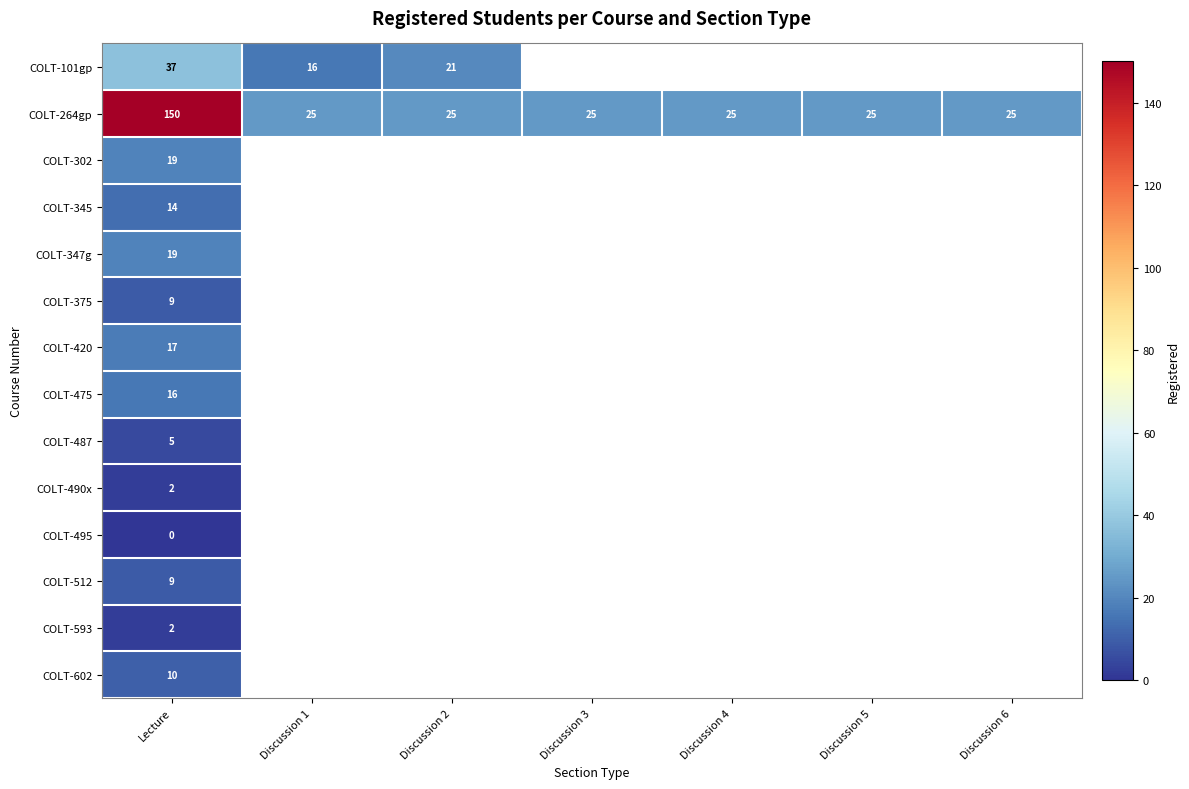

Between Discussion 5 and Discussion 3, which is larger?

Discussion 3